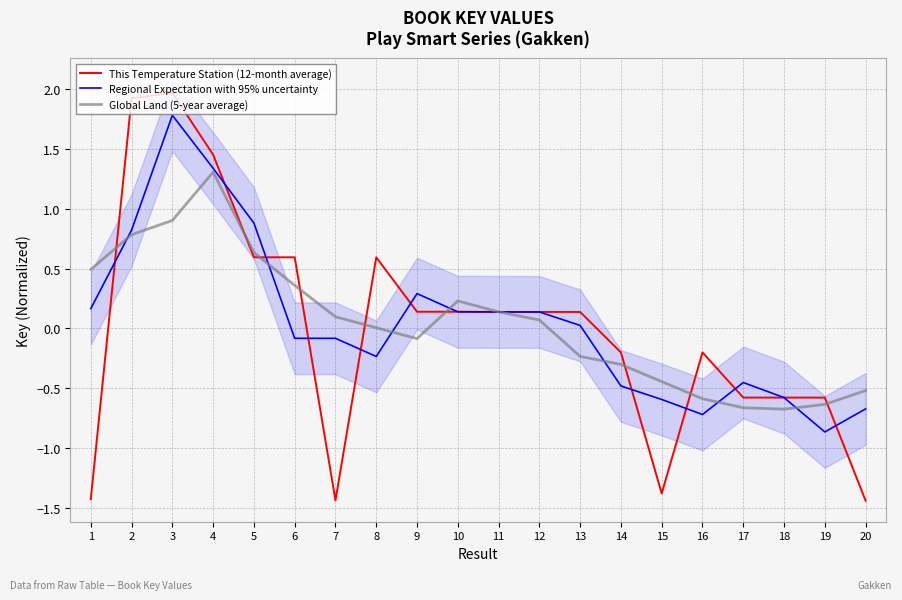

True or false: Global Land (5-year average) and This Temperature Station (12-month average) cross at least once.

True